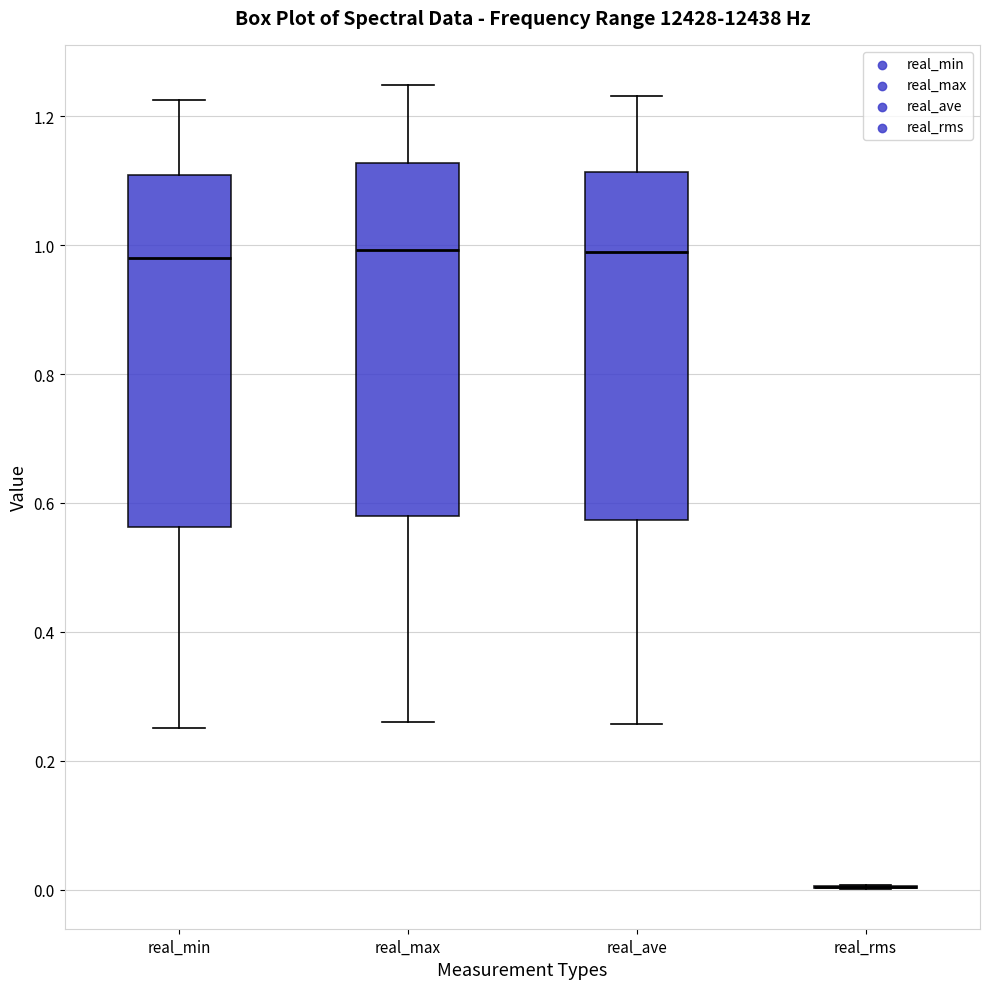

Reading left to right, read every box against the y-axis: the position of its median line, the range the box covers, and the ends of its whiskers. The values are not printed on the chart, so give them approximately, as read against the axis.

real_min: median 0.98, box 0.56 to 1.10, whiskers 0.26 to 1.22
real_max: median 1.00, box 0.58 to 1.12, whiskers 0.26 to 1.24
real_ave: median 0.98, box 0.58 to 1.12, whiskers 0.26 to 1.24
real_rms: box collapsed to a line at 0.00, whiskers 0.00 to 0.00